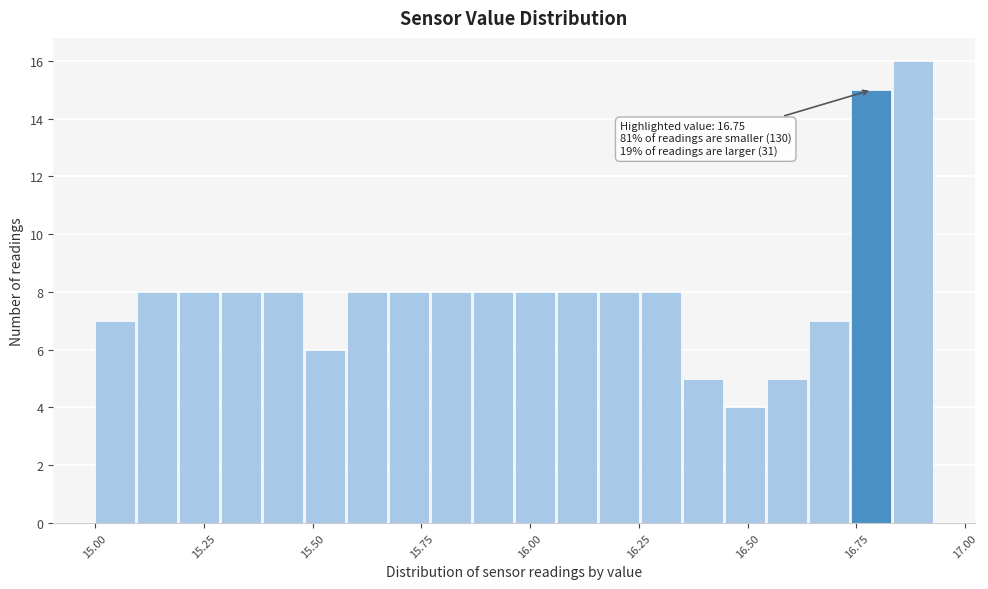

Read against the x-axis, roughly where is the centre of the tallest bar?

16.90